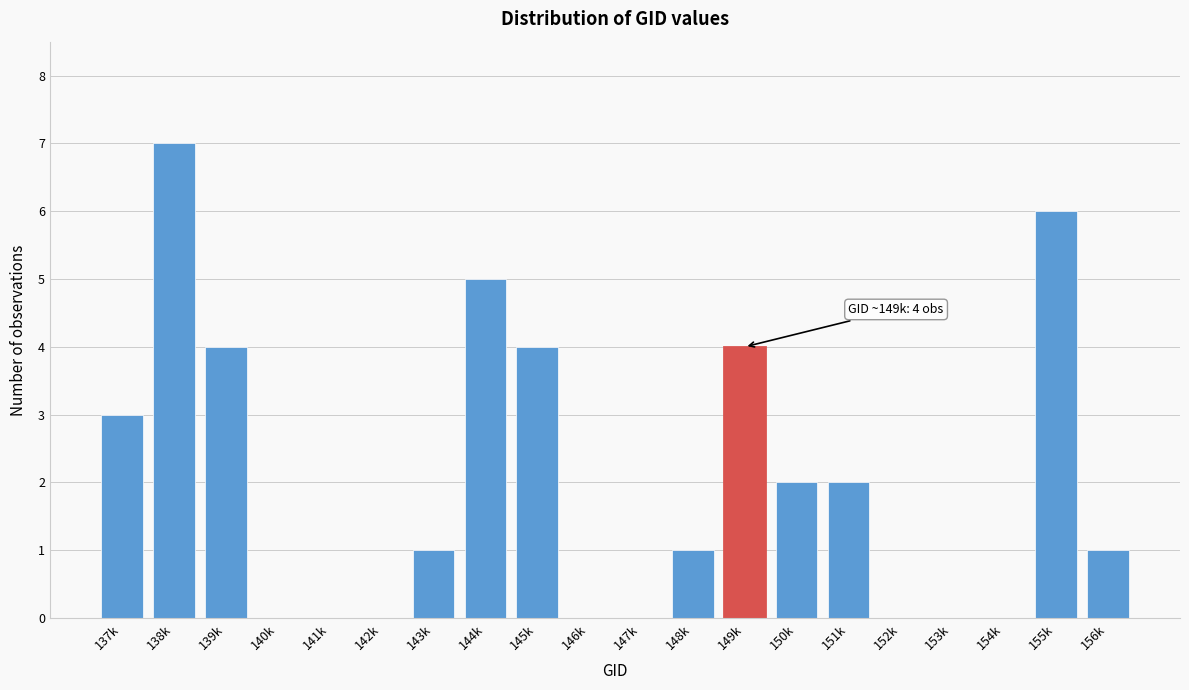

Reading right to left, extract all data points from this chart.

156k=1	155k=6	154k=0	153k=0	152k=0	151k=2	150k=2	149k=4	148k=1	147k=0	146k=0	145k=4	144k=5	143k=1	142k=0	141k=0	140k=0	139k=4	138k=7	137k=3